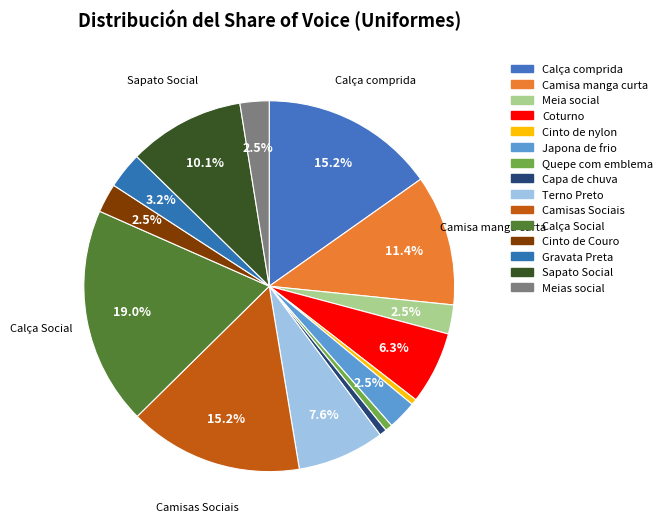

Is there a majority slice in this chart?

No